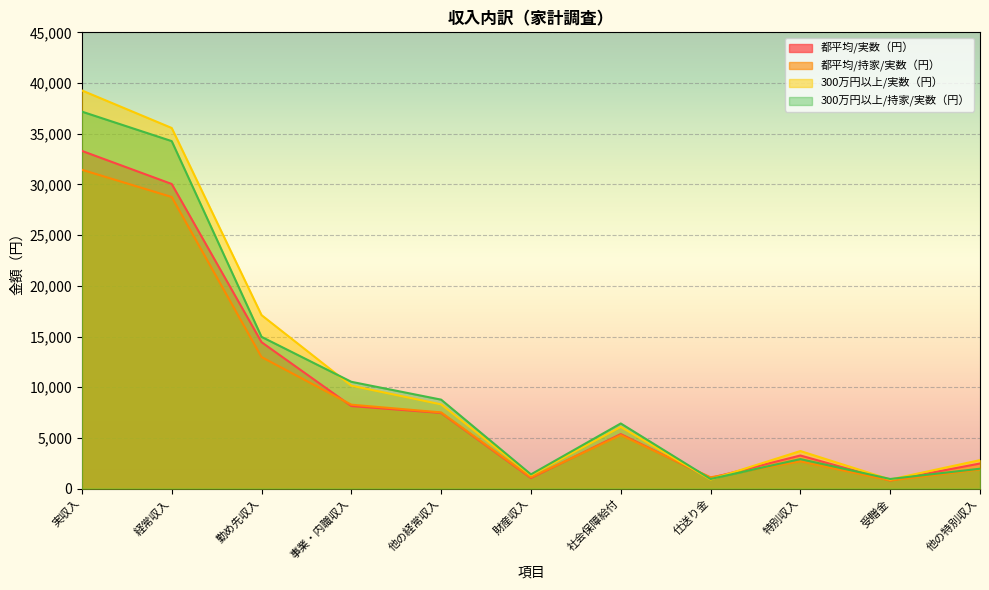

How many intersections are there between 都平均/持家/実数（円） and 300万円以上/実数（円）?

2